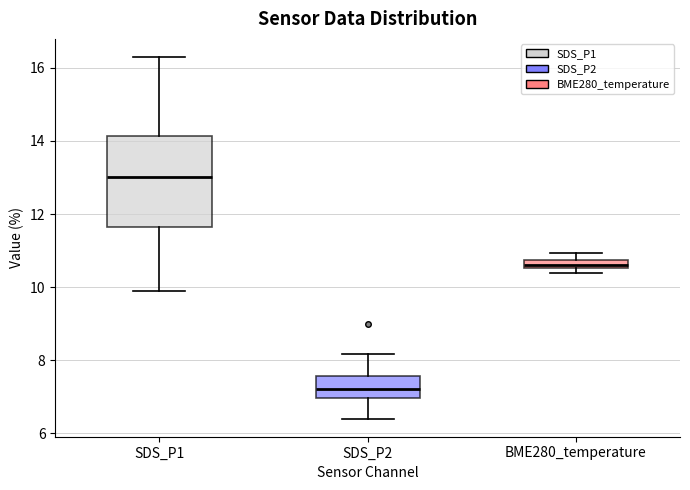

Where does the lower whisker of the box for SDS_P2 end on the y-axis? The values are not printed on the chart, so give them approximately, as read against the axis.

6.4